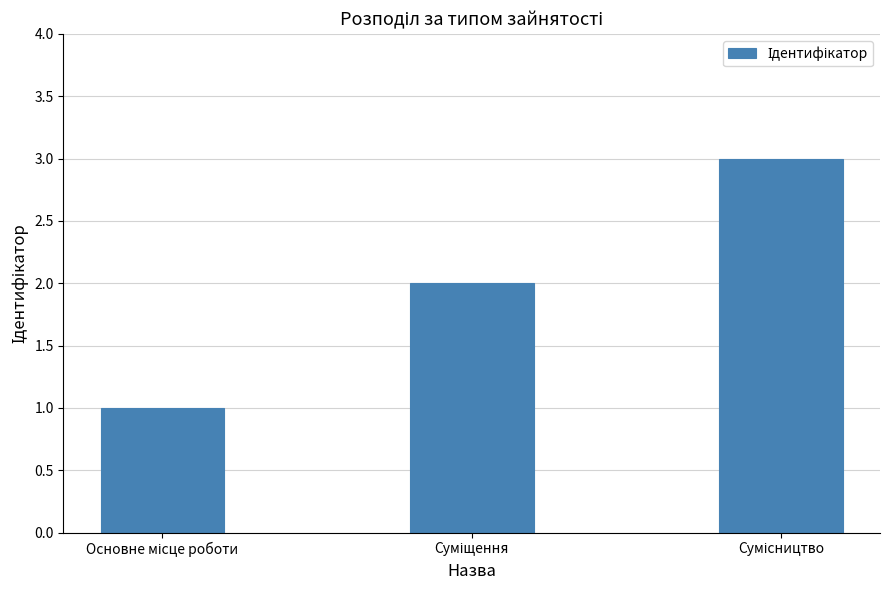

How many series are shown in this chart?

1